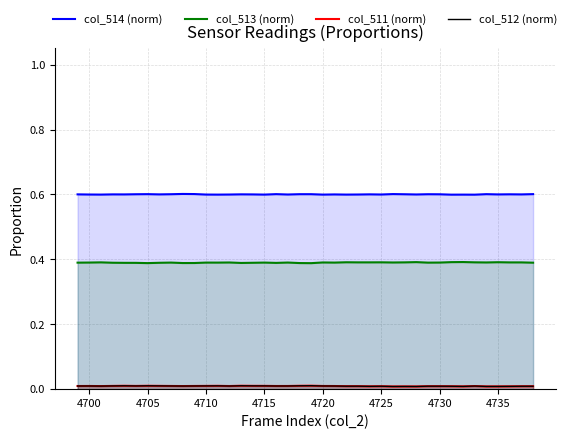

What are all the series names shown in the legend?

col_514 (norm), col_513 (norm), col_511 (norm), col_512 (norm)